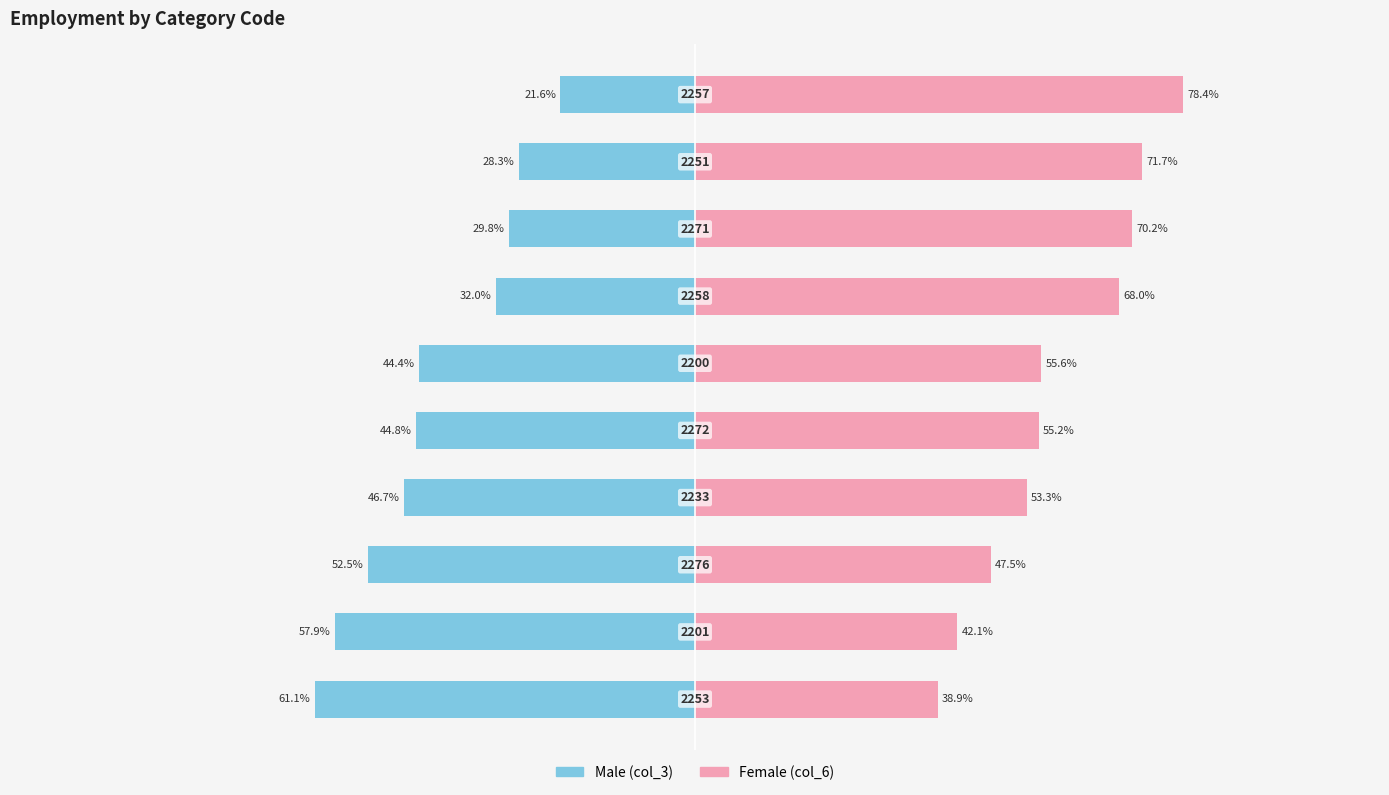

True or false: Female (col_6) has a value of 103.4 at 8.

False